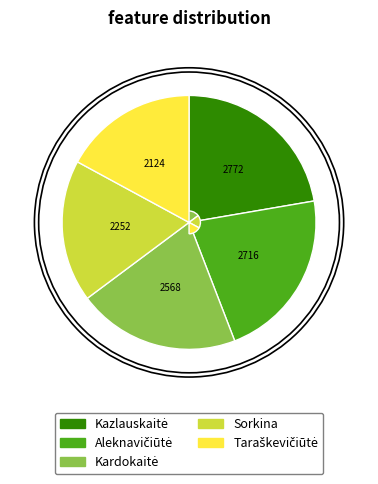

How many slices are in this pie chart?

5